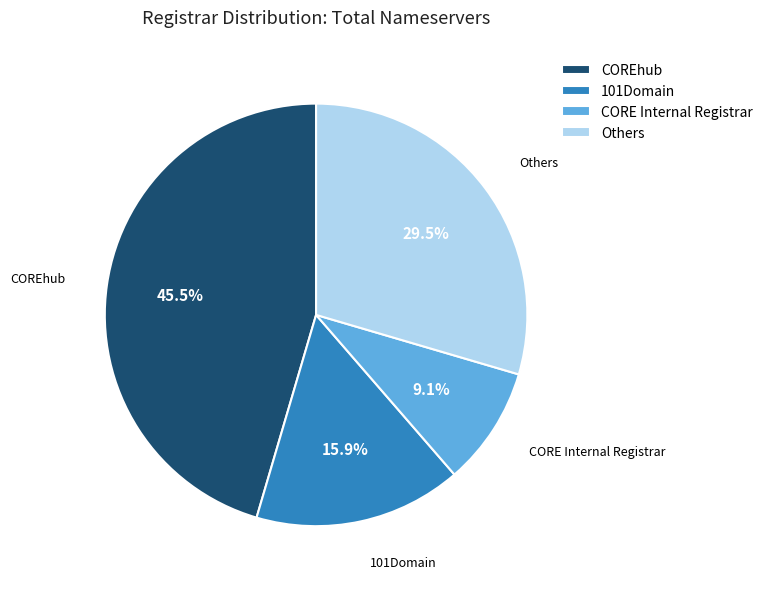

What is the ratio of the value at 101Domain to the value at COREhub?

0.3